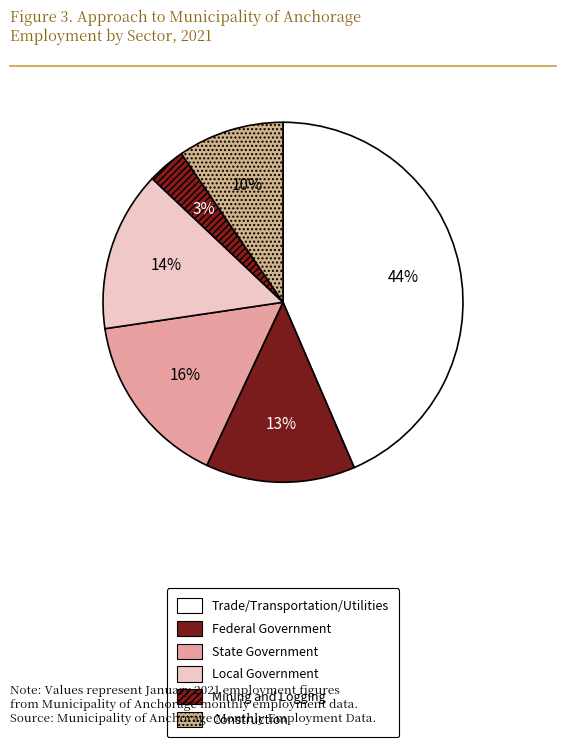

What is the largest slice in the pie chart?

Trade/Transportation/Utilities